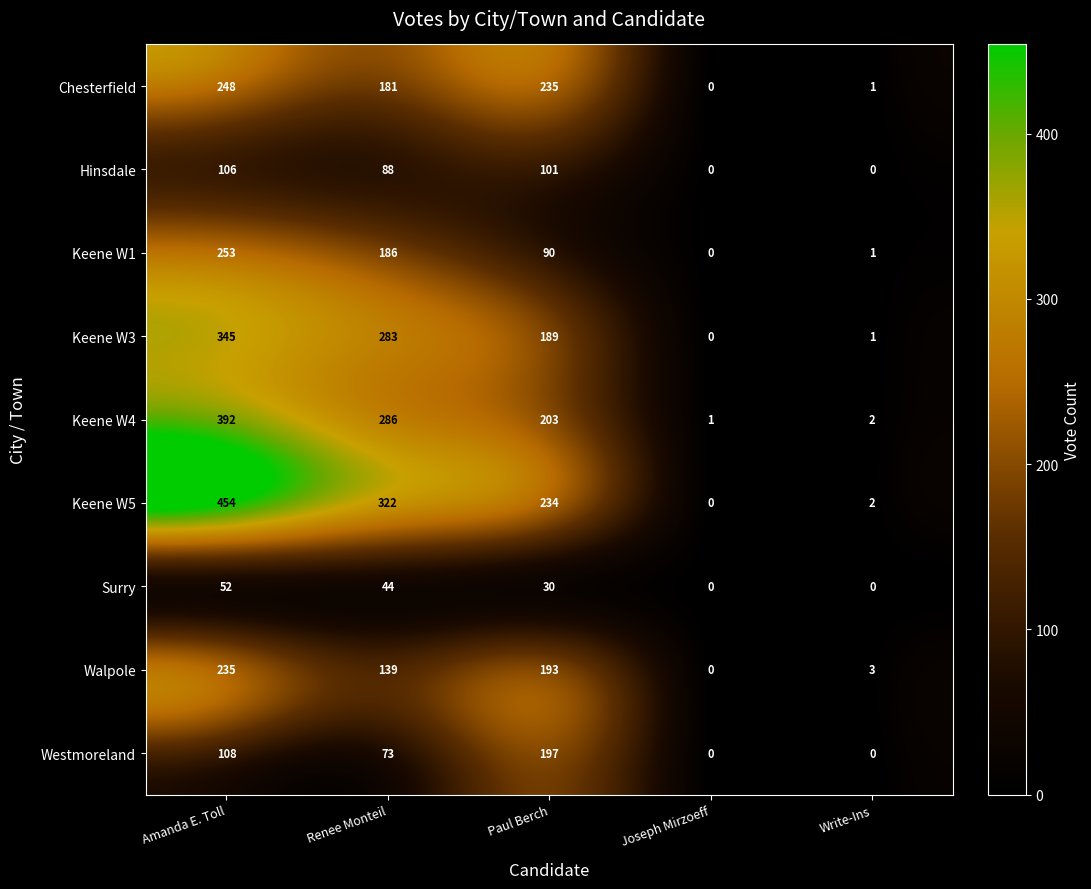

List the labels in order of Keene W3 value, largest first.

Amanda E. Toll, Renee Monteil, Paul Berch, Write-Ins, Joseph Mirzoeff